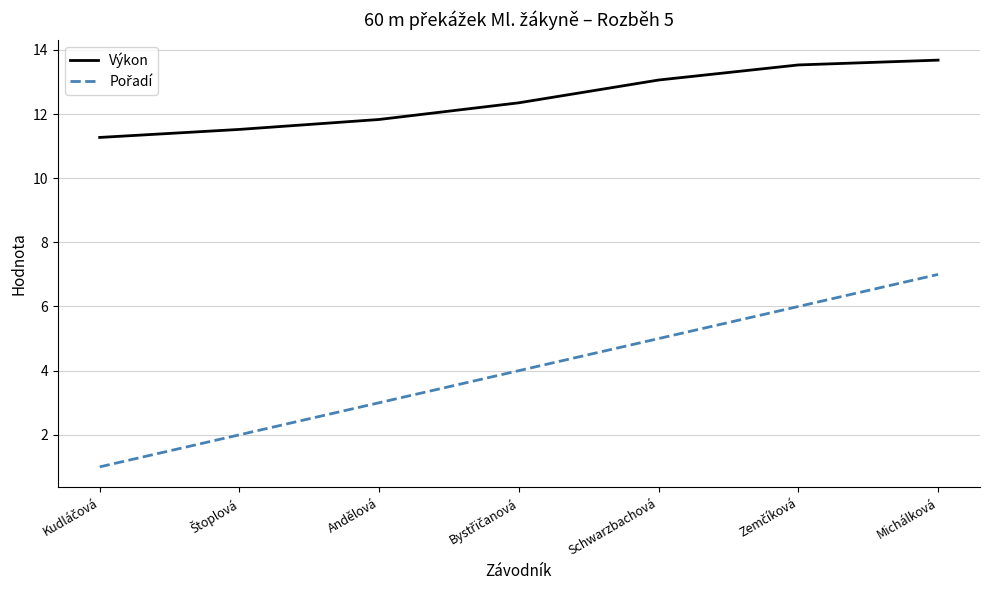

What is the minimum value shown in the chart?

1.0